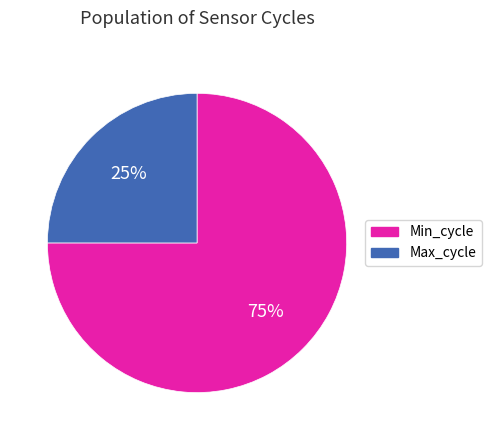

To the nearest percent, what is the average slice percentage?

50%